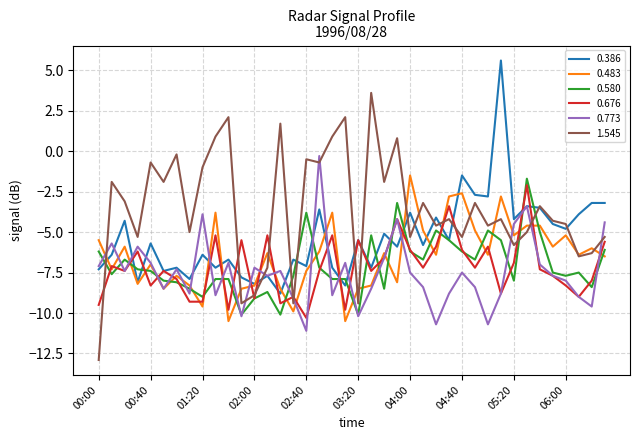

Which series has the widest spread of values?

1.545